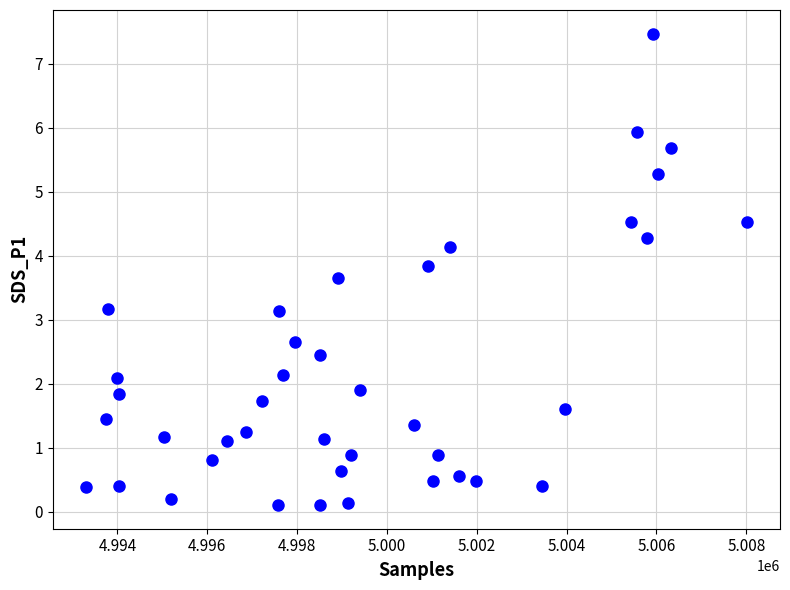

What is the range of X values (max minus min)?

14719.0